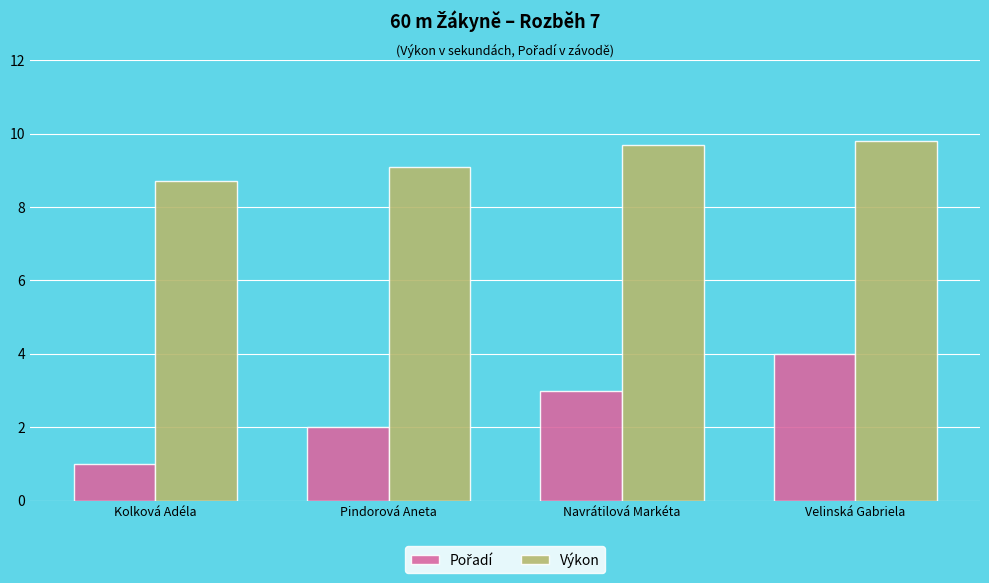

Rank the categories by Výkon value from highest to lowest.

Velinská Gabriela, Navrátilová Markéta, Pindorová Aneta, Kolková Adéla